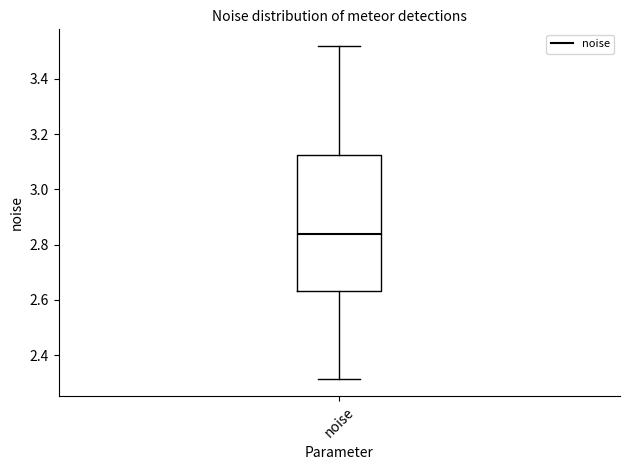

Read this box plot against the y-axis: the position of the median line, the range covered by the box, and the ends of both whiskers. The values are not printed on the chart, so give them approximately, as read against the axis.

median 2.84, box 2.64 to 3.12, whiskers 2.32 to 3.52